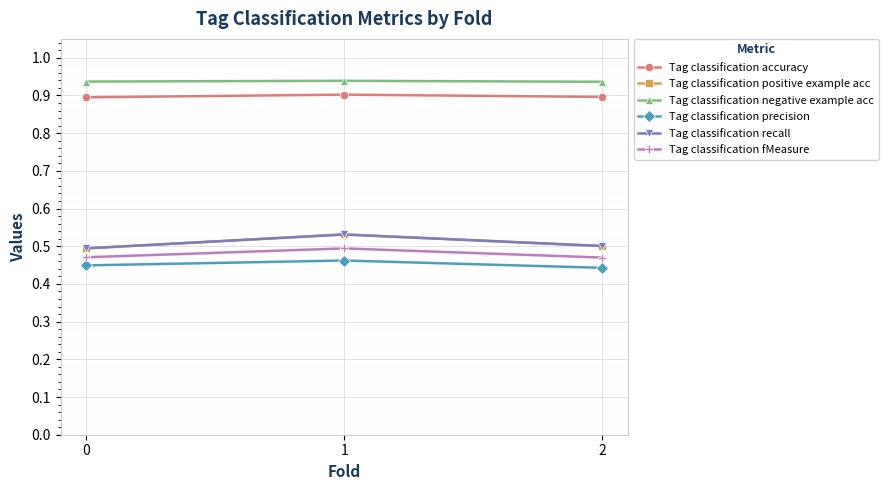

The value of Tag classification fMeasure at 0 is 0.5. True or false?

True